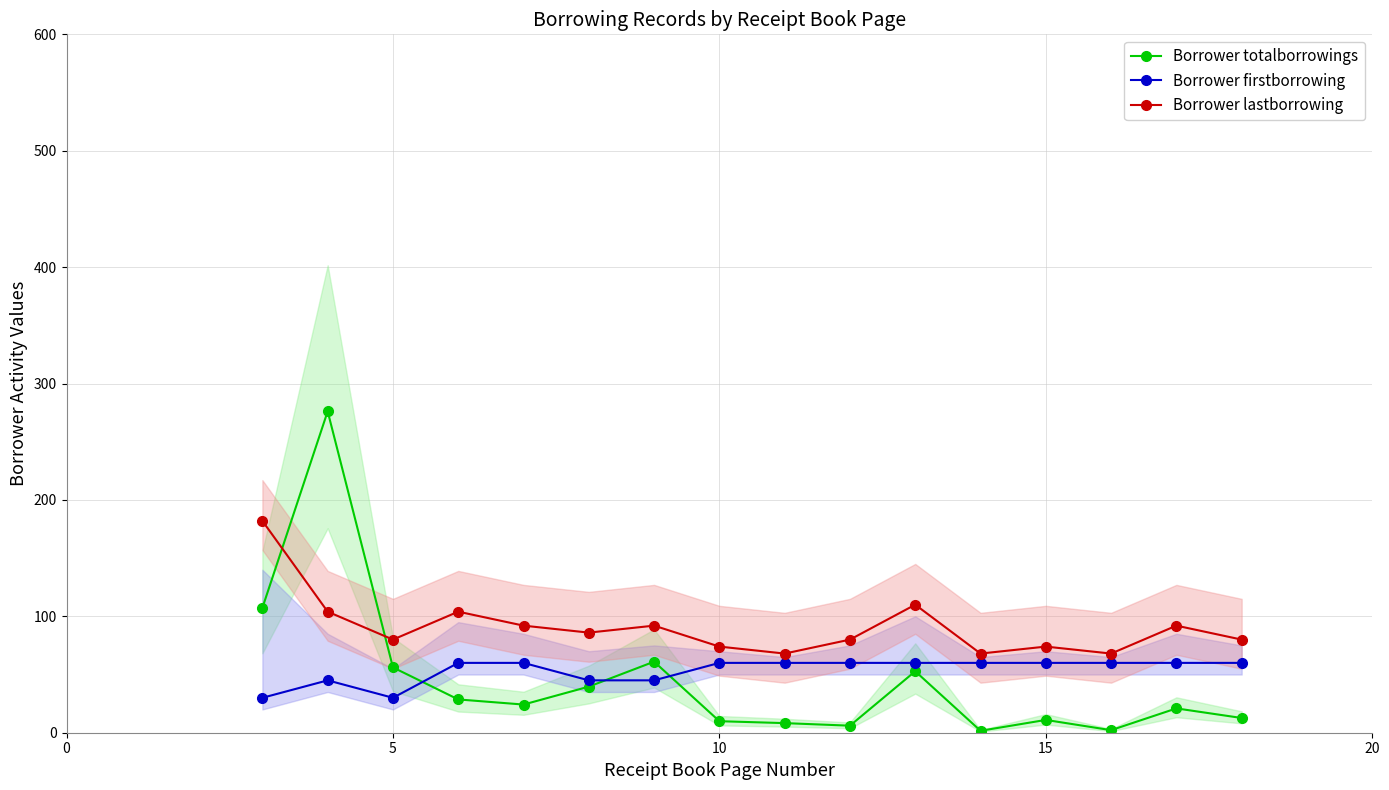

The value of Borrower lastborrowing at 7 is 74.0. True or false?

True